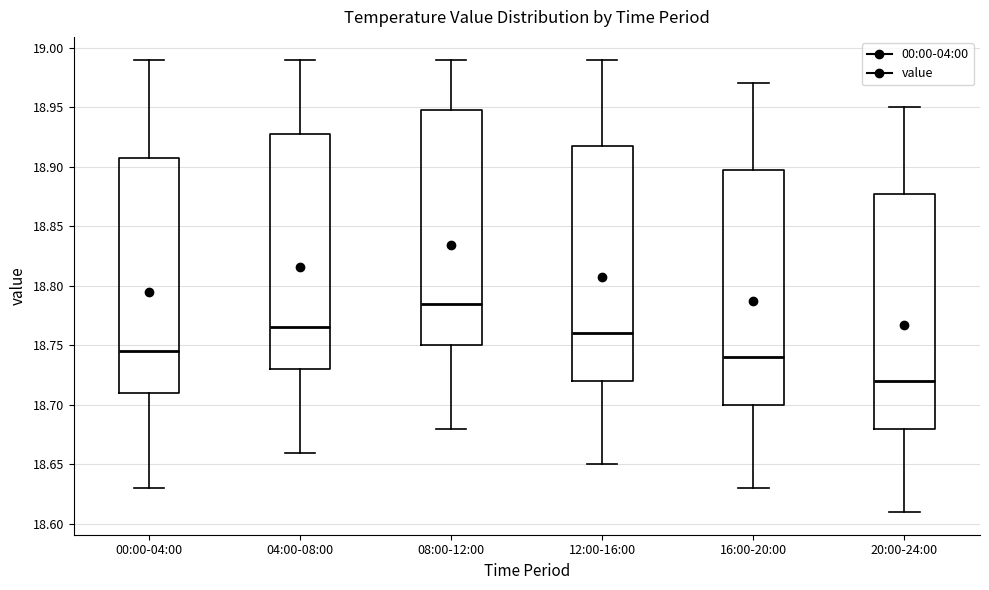

Reading left to right, transcribe this box plot: for each box, give where its median line is, the range the box spans, and where its two whiskers end, as read against the y-axis. The values are not printed on the chart, so give them approximately, as read against the axis.

00:00-04:00: median 18.745, box 18.710 to 18.910, whiskers 18.630 to 18.990
04:00-08:00: median 18.765, box 18.730 to 18.930, whiskers 18.660 to 18.990
08:00-12:00: median 18.785, box 18.750 to 18.950, whiskers 18.680 to 18.990
12:00-16:00: median 18.760, box 18.720 to 18.920, whiskers 18.650 to 18.990
16:00-20:00: median 18.740, box 18.700 to 18.900, whiskers 18.630 to 18.970
20:00-24:00: median 18.720, box 18.680 to 18.880, whiskers 18.610 to 18.950